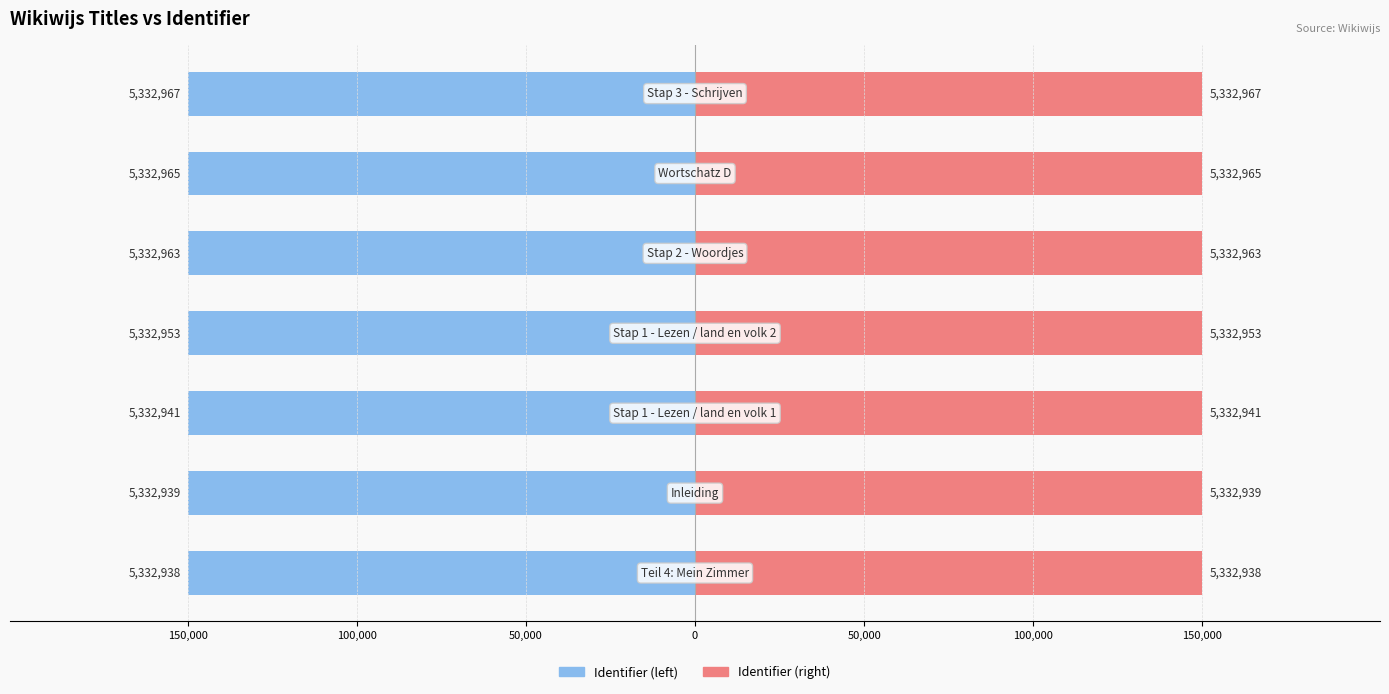

List the series in order of their peak value, highest first.

Identifier (right), Identifier (left)